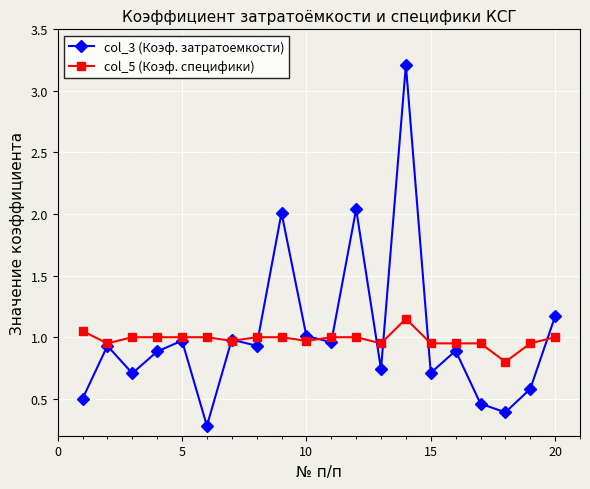

What is the lowest value of the col_5 (Коэф. специфики) series?

0.8